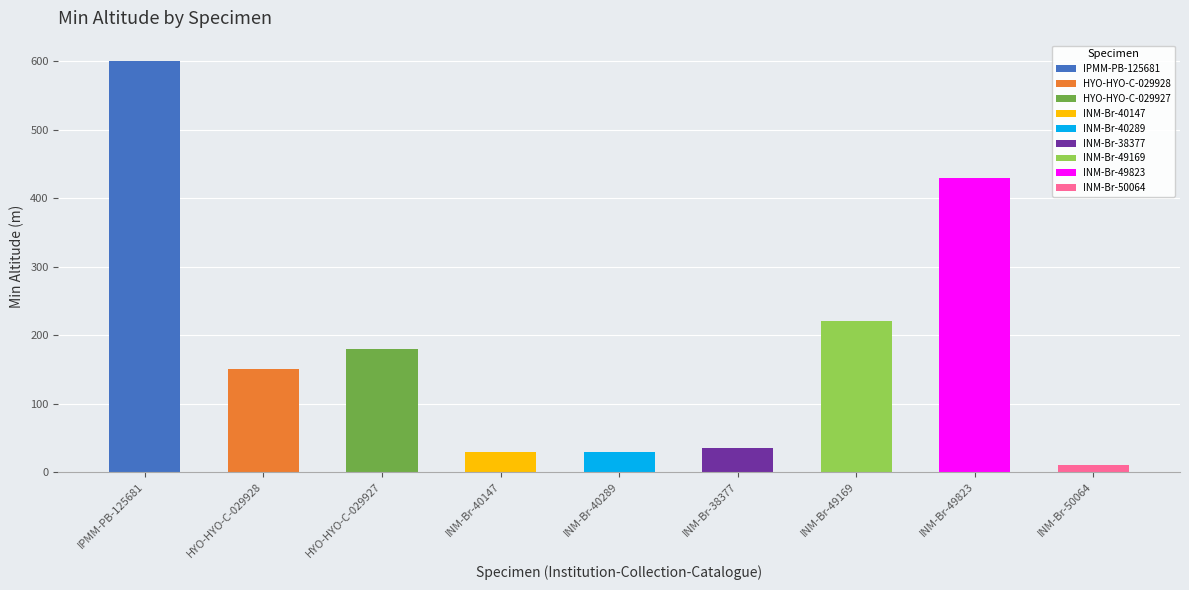

Reading left to right, transcribe all the data shown in this chart.

600	150	180	30	30	35	220	430	10